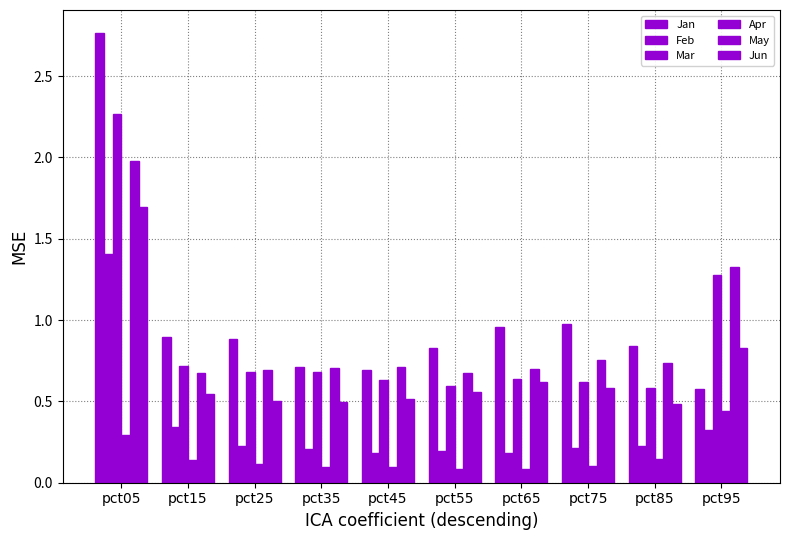

How many categories are shown in the chart?

10